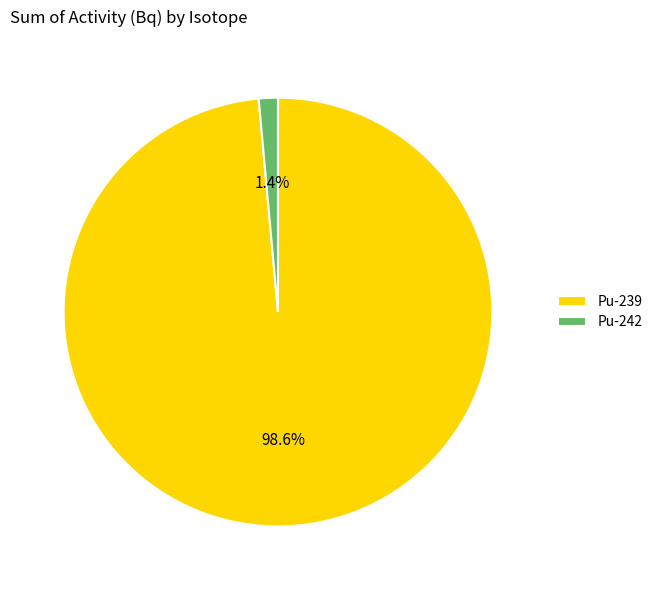

Rank the categories by value from highest to lowest.

Pu-239, Pu-242